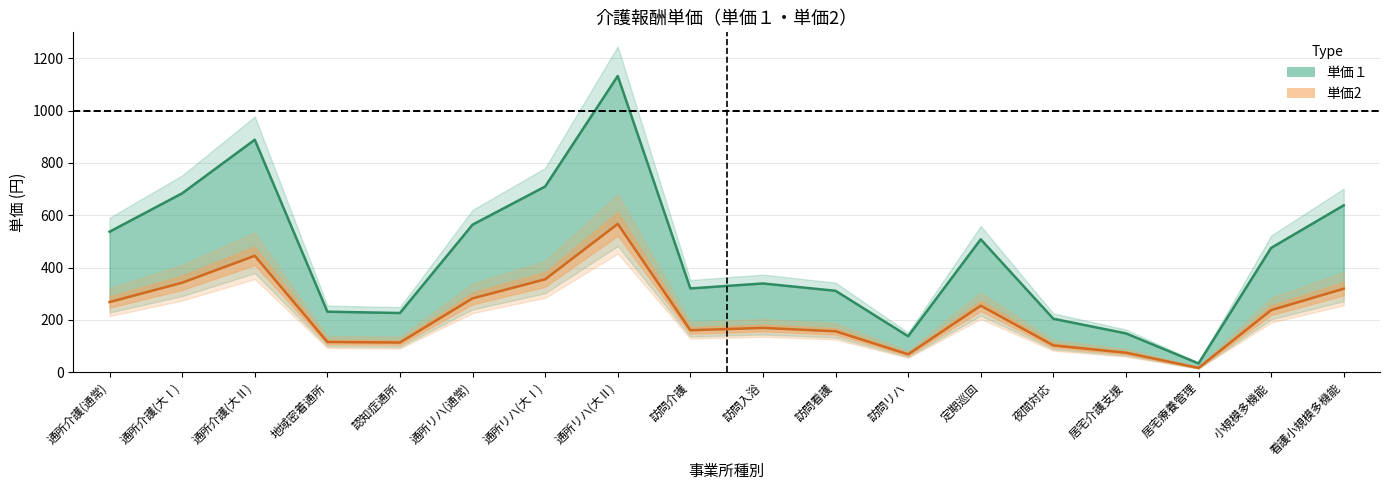

Does the chart have visible grid lines?

Yes